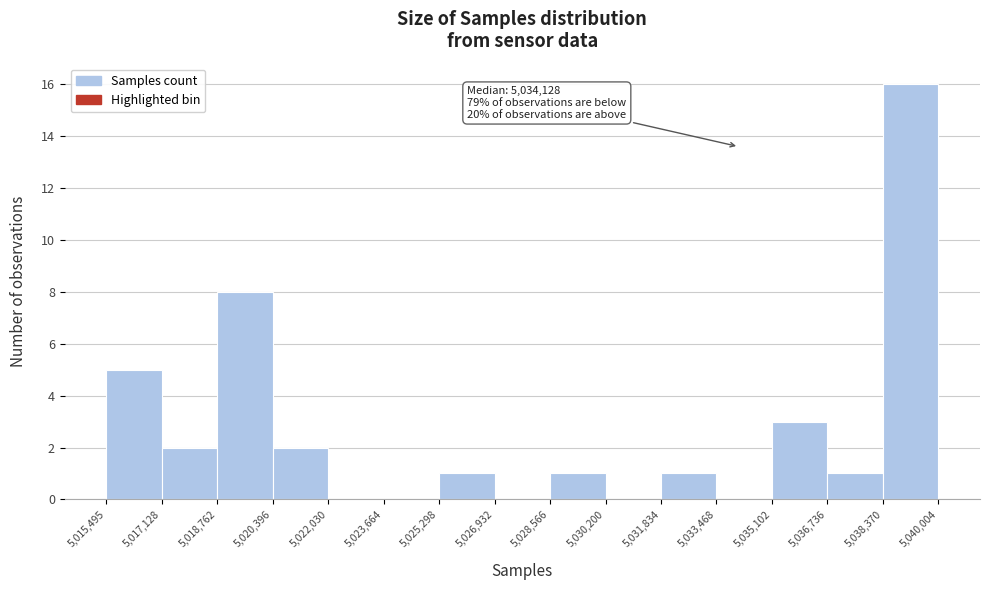

Over which range of the x-axis is the bar tallest?

5,038,370 to 5,040,004